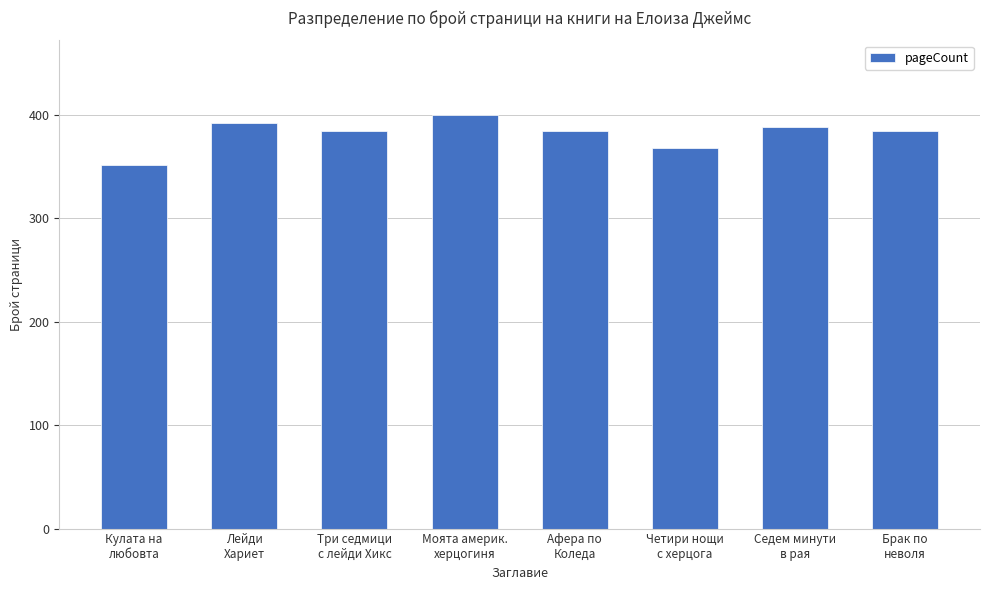

What is the smallest value displayed?

352